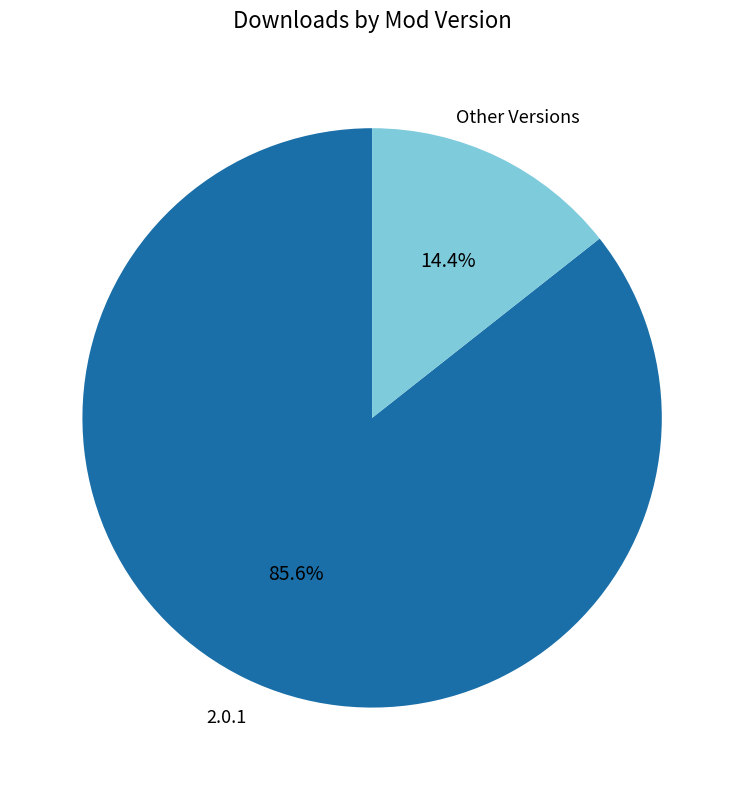

To the nearest percent, what is the difference between the largest and smallest slice percentages?

71%